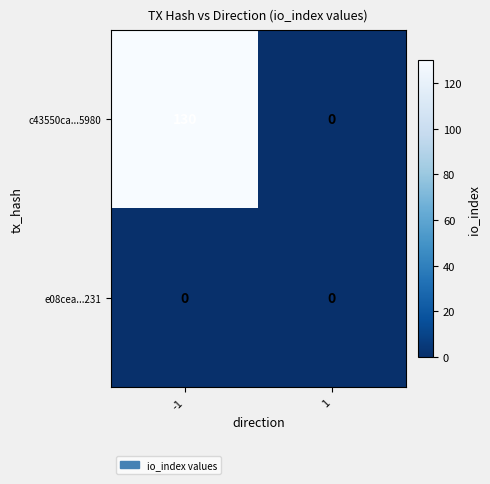

At which category is the sum across all series the highest?

-1